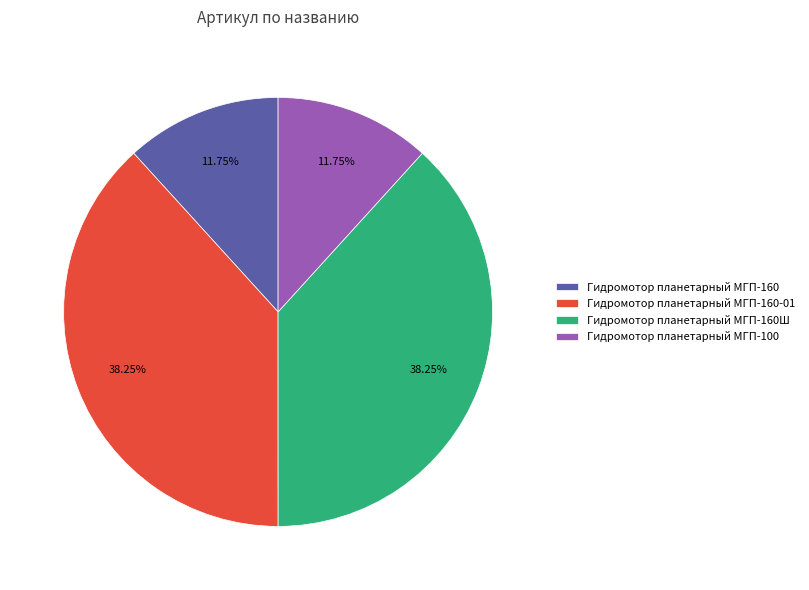

What percentage is the Гидромотор планетарный МГП-160Ш slice, to the nearest percent?

38%